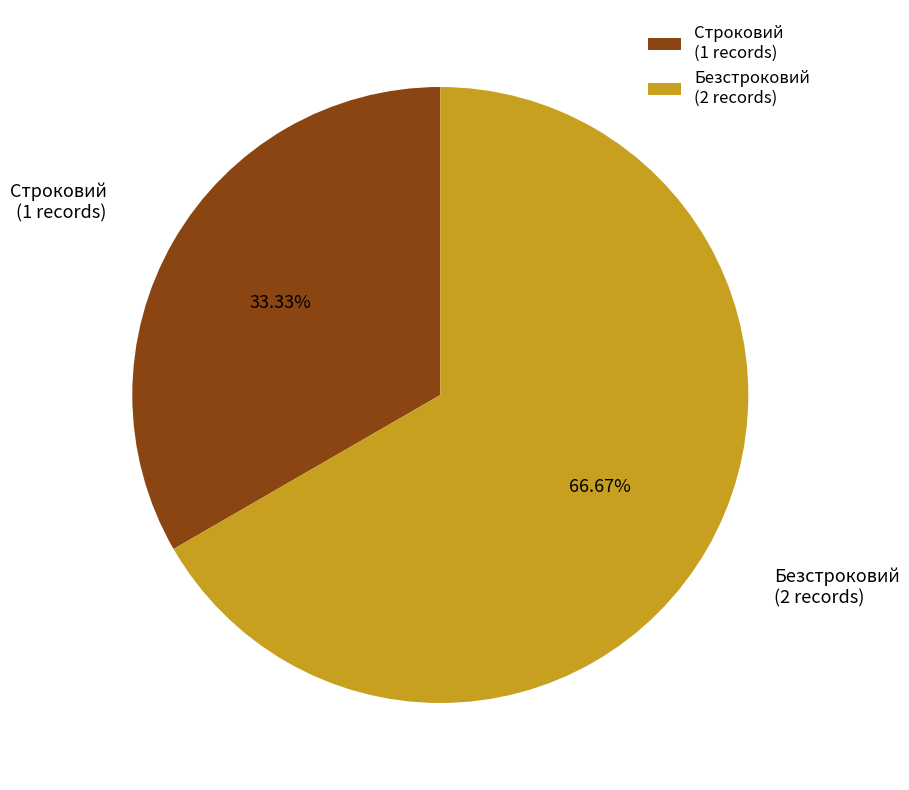

Count the number of slices in the pie.

2